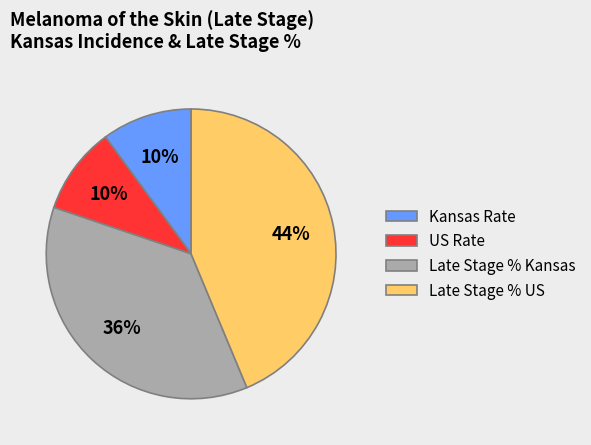

To the nearest percent, what is the combined percentage of US Rate and Late Stage % Kansas?

46%